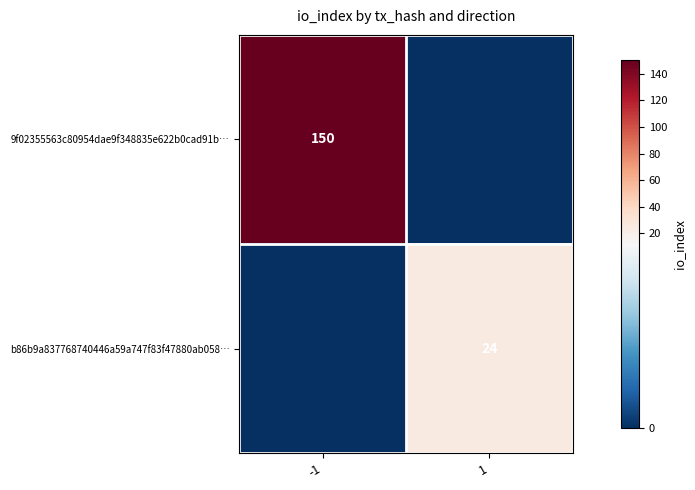

At how many categories does at least one series exceed 68?

1